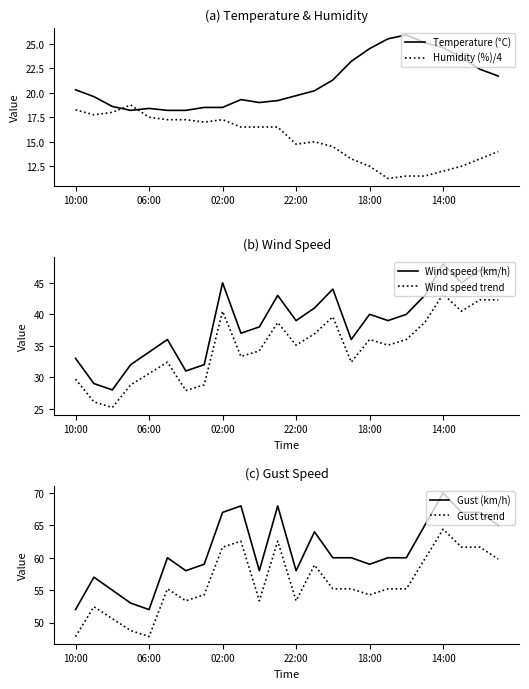

True or false: Temperature (°C) and Gust trend intersect in this chart.

False